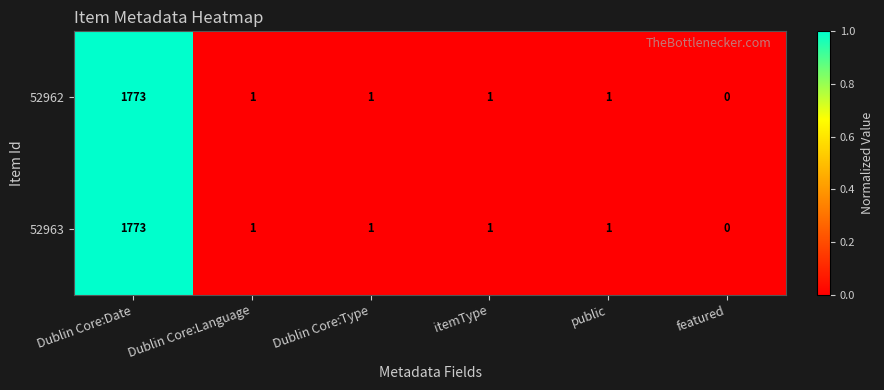

Is it true that 52963 equals 1773 at Dublin Core:Date?

True